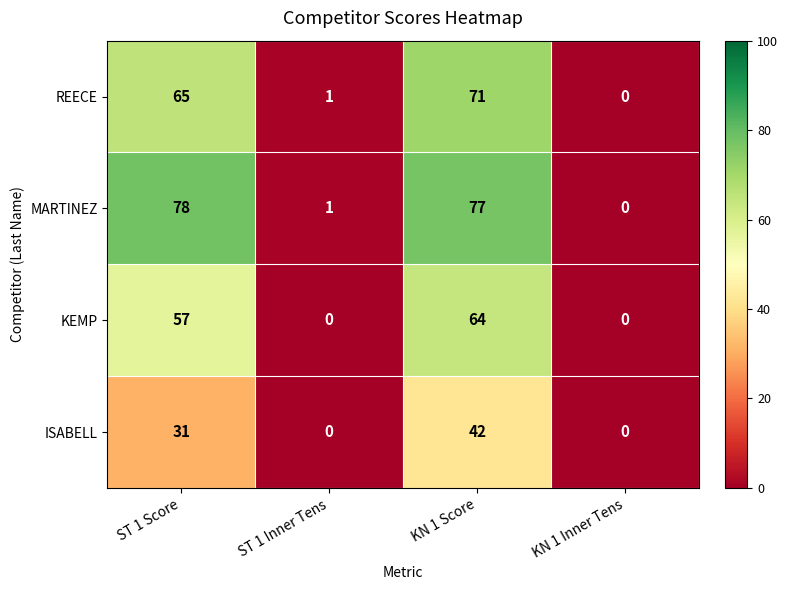

How many categories are shown in the chart?

4